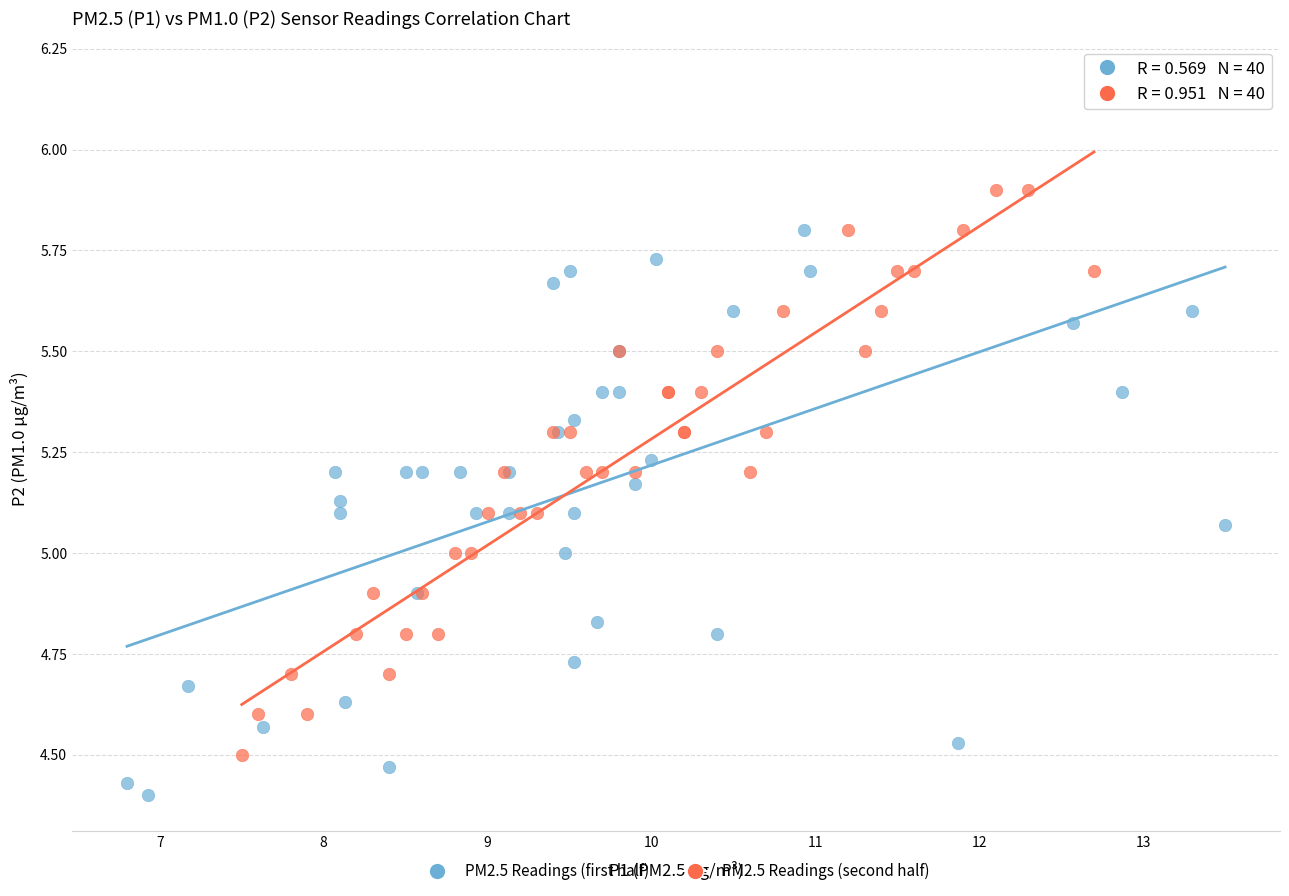

Which series reaches the minimum Y coordinate?

PM2.5 Readings (first half)